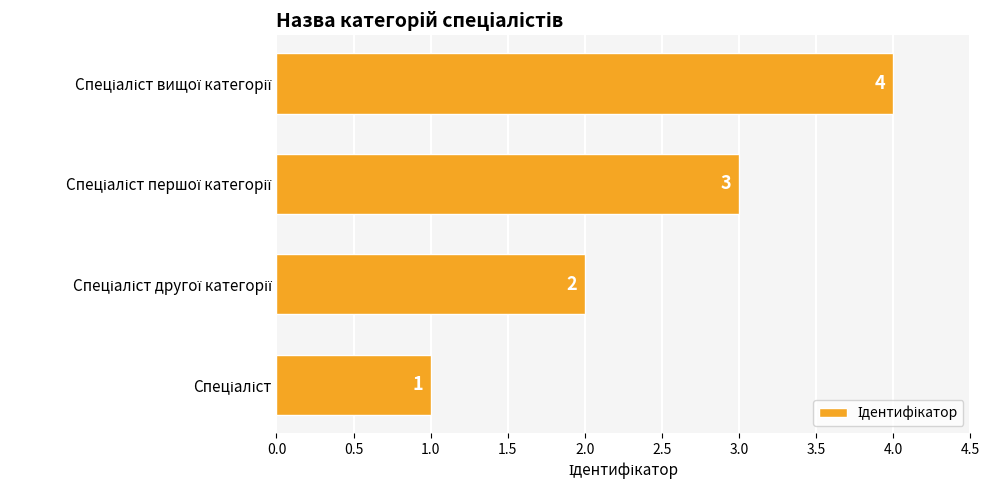

What is the sum of all values?

10